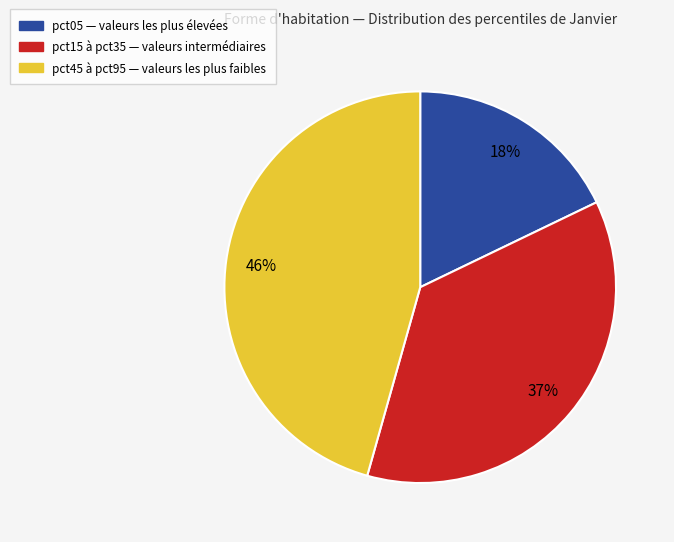

Is there any slice that represents more than half of the pie?

No